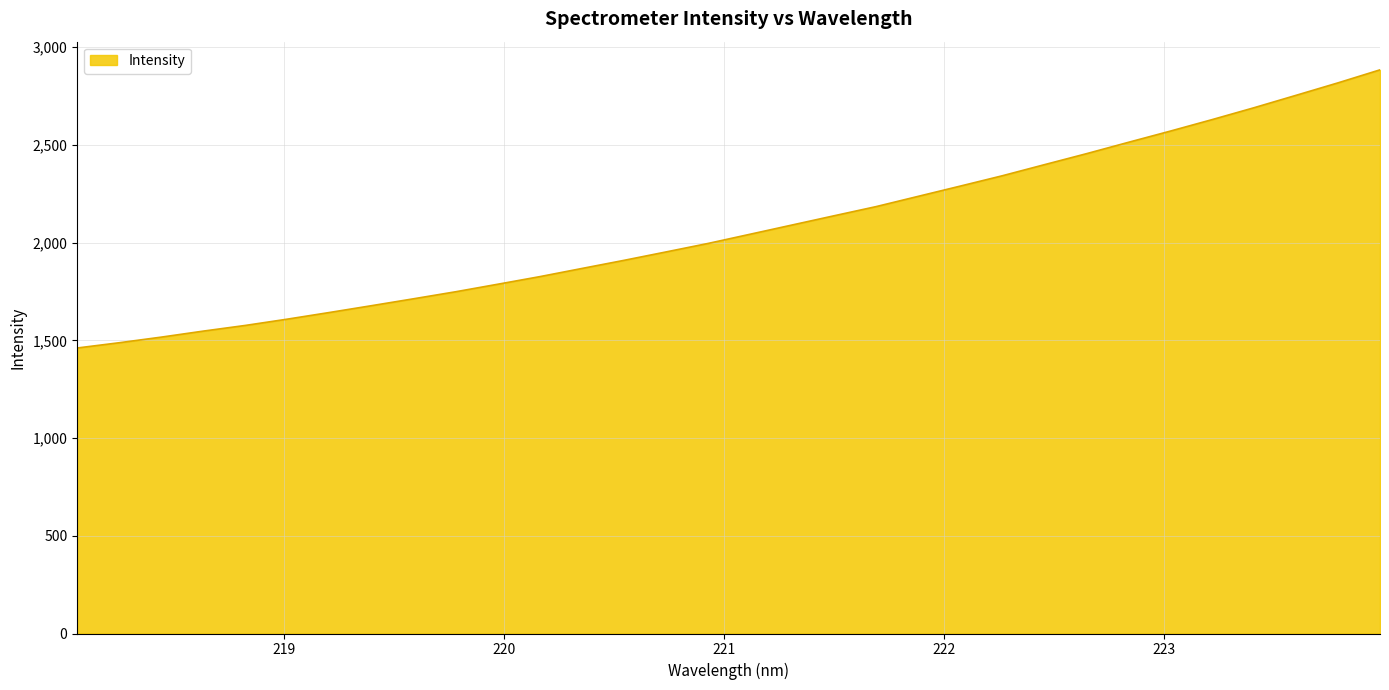

What is the difference between the maximum and minimum values?

1423.4